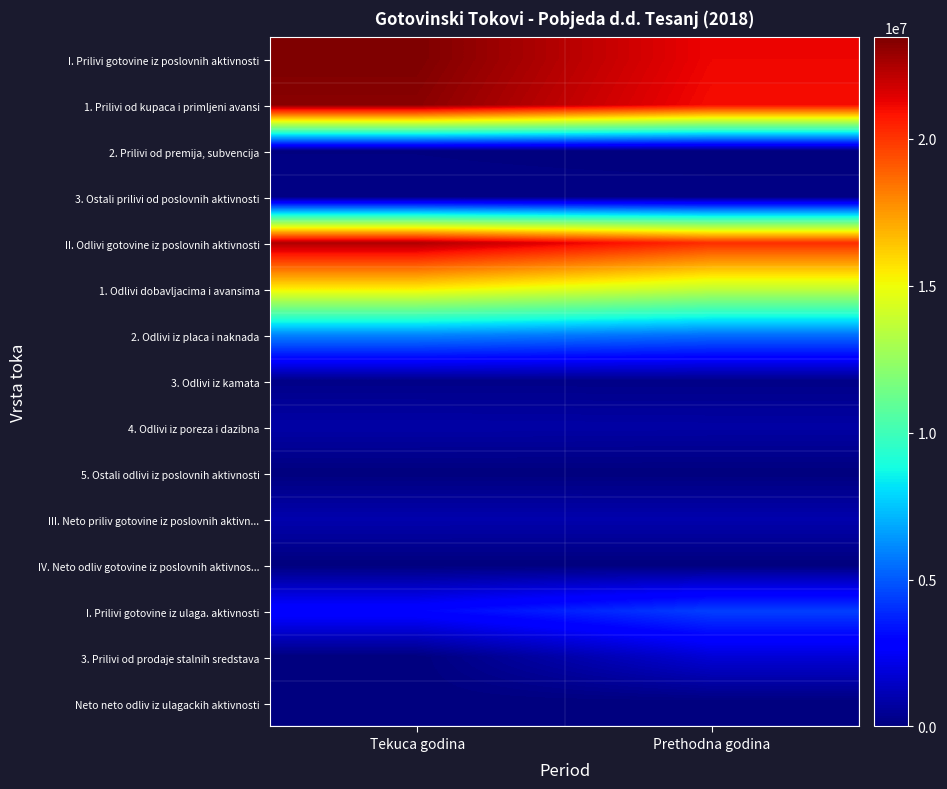

Reading right to left, extract all data points from this chart.

I. Prilivi gotovine iz poslovnih aktivnosti: Prethodna godina=21161733	Tekuca godina=23449454
1. Prilivi od kupaca i primljeni avansi: Prethodna godina=20987069	Tekuca godina=23218954
2. Prilivi od premija, subvencija: Prethodna godina=35243	Tekuca godina=87312
3. Ostali prilivi od poslovnih aktivnosti: Prethodna godina=139421	Tekuca godina=143188
II. Odlivi gotovine iz poslovnih aktivnosti: Prethodna godina=20204103	Tekuca godina=22484968
1. Odlivi dobavljacima i avansima: Prethodna godina=13705270	Tekuca godina=15425117
2. Odlivi iz placa i naknada: Prethodna godina=5512068	Tekuca godina=6019037
3. Odlivi iz kamata: Prethodna godina=192111	Tekuca godina=207363
4. Odlivi iz poreza i dazibna: Prethodna godina=786916	Tekuca godina=826282
5. Ostali odlivi iz poslovnih aktivnosti: Prethodna godina=7738	Tekuca godina=7169
III. Neto priliv gotovine iz poslovnih aktivn...: Prethodna godina=957630	Tekuca godina=964486
IV. Neto odliv gotovine iz poslovnih aktivnos...: Prethodna godina=0	Tekuca godina=0
I. Prilivi gotovine iz ulaga. aktivnosti: Prethodna godina=4419852	Tekuca godina=2993697
3. Prilivi od prodaje stalnih sredstava: Prethodna godina=1792667	Tekuca godina=6767
Neto neto odliv iz ulagackih aktivnosti: Prethodna godina=0	Tekuca godina=0